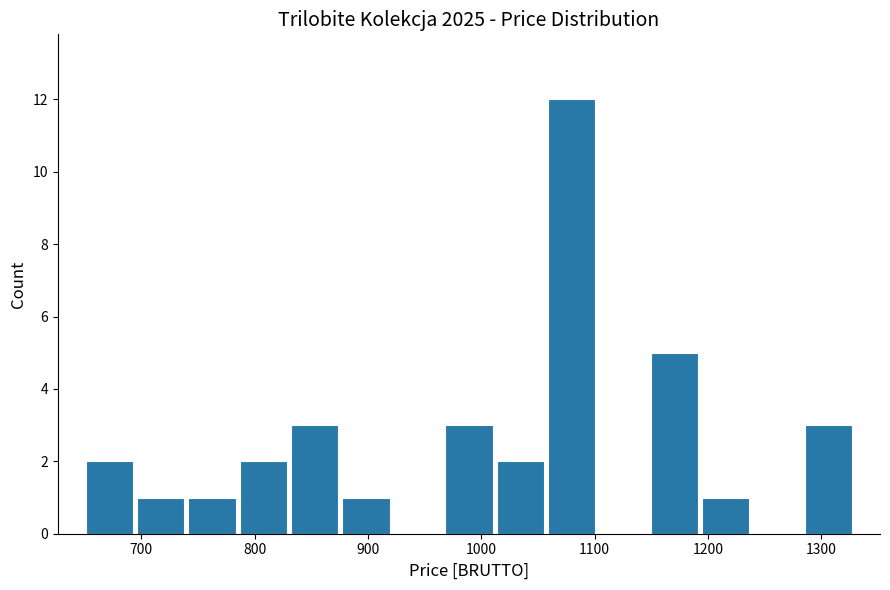

Reading left to right, transcribe this chart: for each bar, give the range it covers on the x-axis and its height. Neither the bar edges nor the heights are printed on the chart, so give them approximately, as read against the axes.

650 to 690: 2
690 to 740: 1
740 to 790: 1
790 to 830: 2
830 to 880: 3
880 to 920: 1
920 to 970: 0
970 to 1010: 3
1010 to 1060: 2
1060 to 1100: 12
1100 to 1150: 0
1150 to 1190: 5
1190 to 1240: 1
1240 to 1280: 0
1280 to 1330: 3